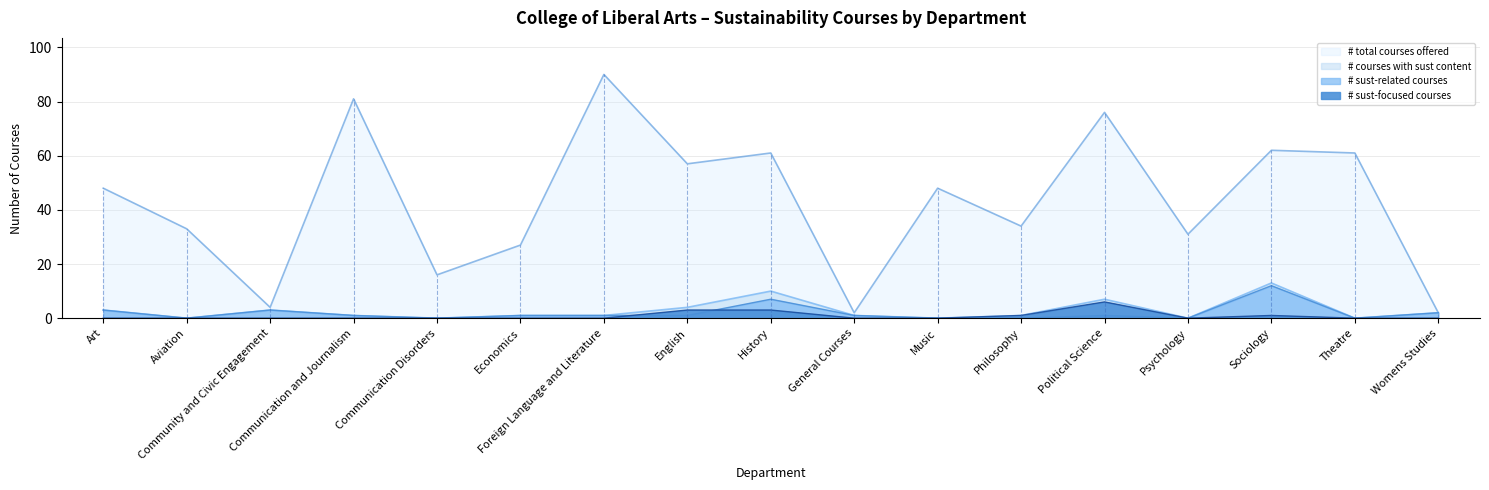

Rank the series at History from highest to lowest value.

# total courses offered, # courses with sust content, # sust-related courses, # sust-focused courses